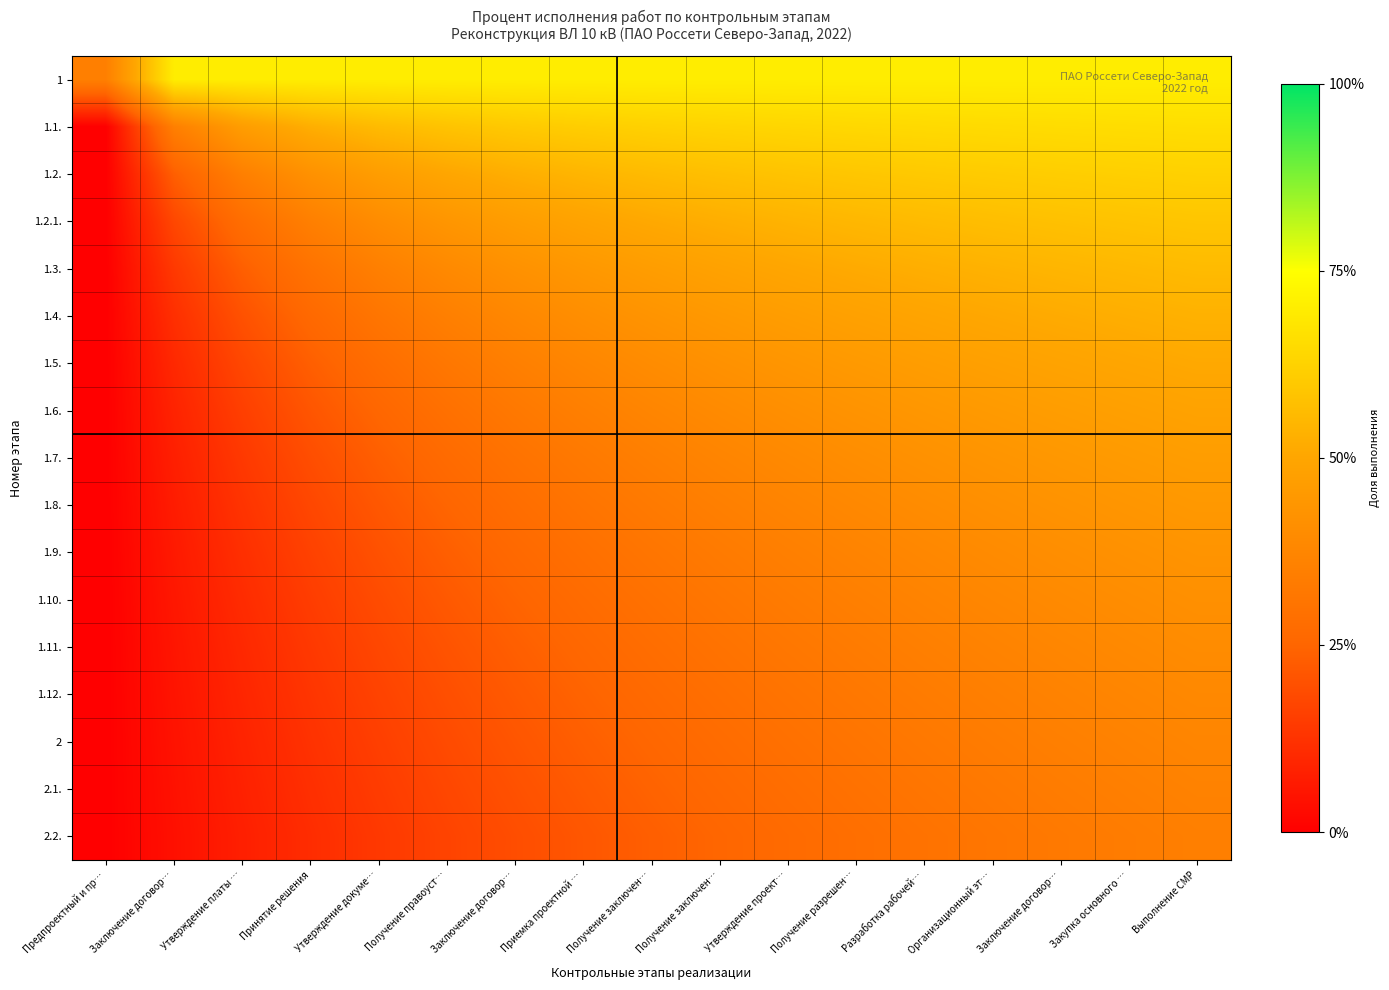

List the series in order of their peak value, highest first.

1, 1.1., 1.2., 1.2.1., 1.3., 1.4., 1.5., 1.6., 1.7., 1.8., 1.9., 1.10., 1.11., 1.12., 2, 2.1., 2.2.